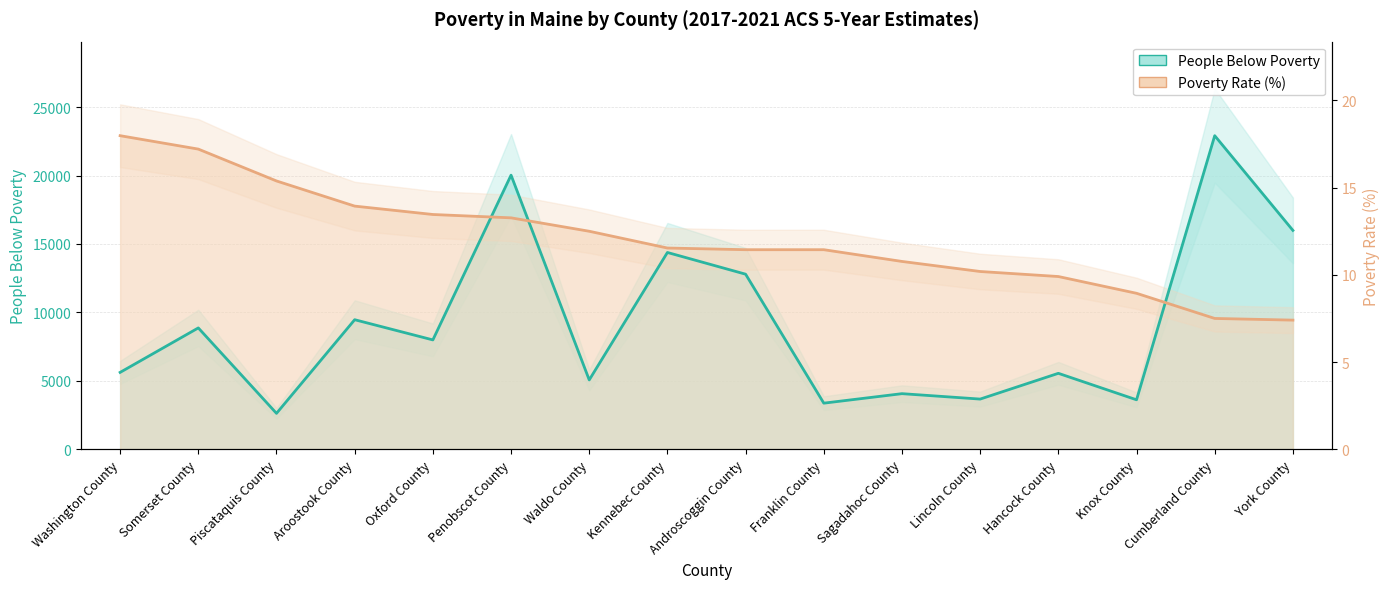

True or false: People Below Poverty and Poverty Rate (Percent) intersect in this chart.

True